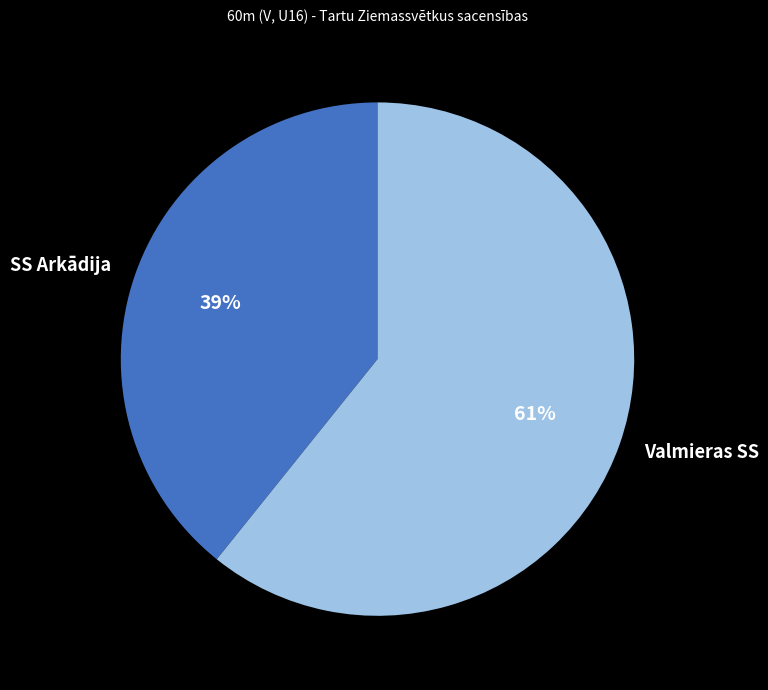

To the nearest percent, what is the difference between the largest and smallest slice percentages?

22%